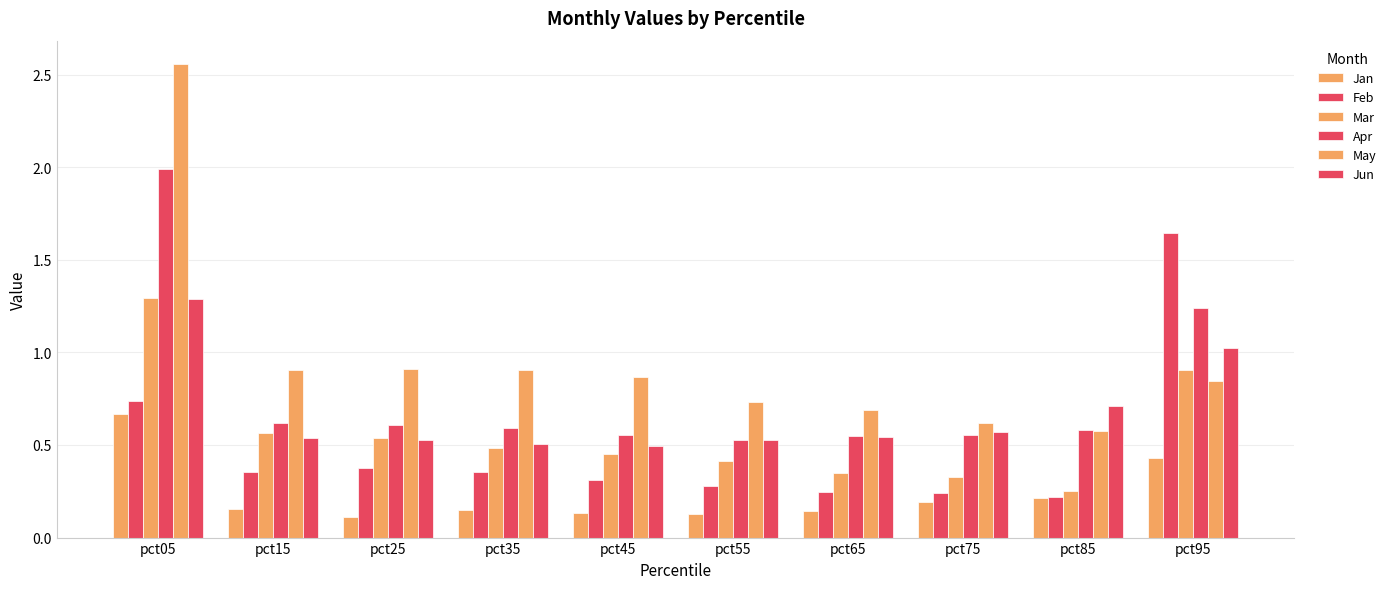

At which category does the chart reach its minimum across all series?

pct25